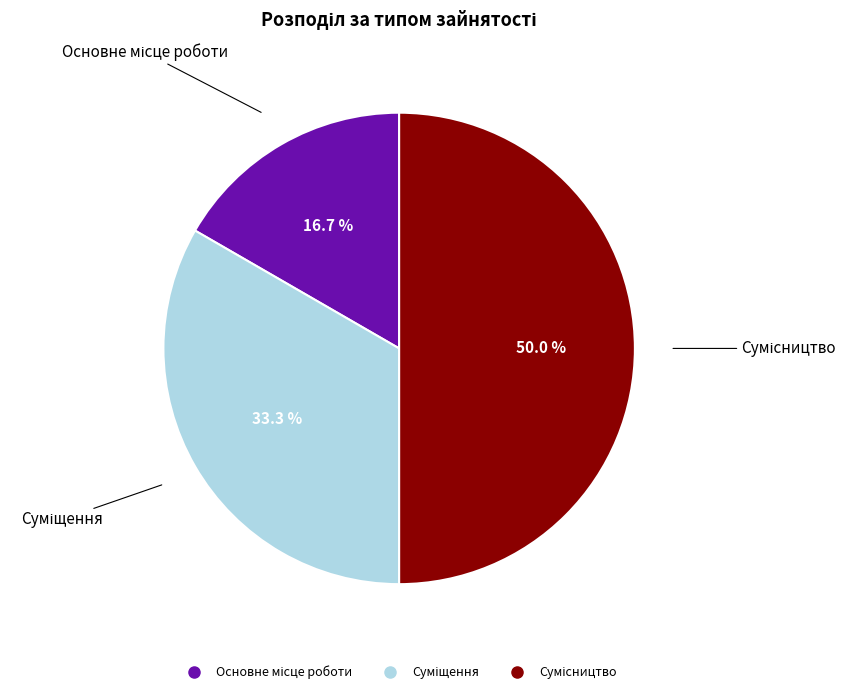

Do Основне місце роботи and Суміщення together represent more than half of the pie?

No